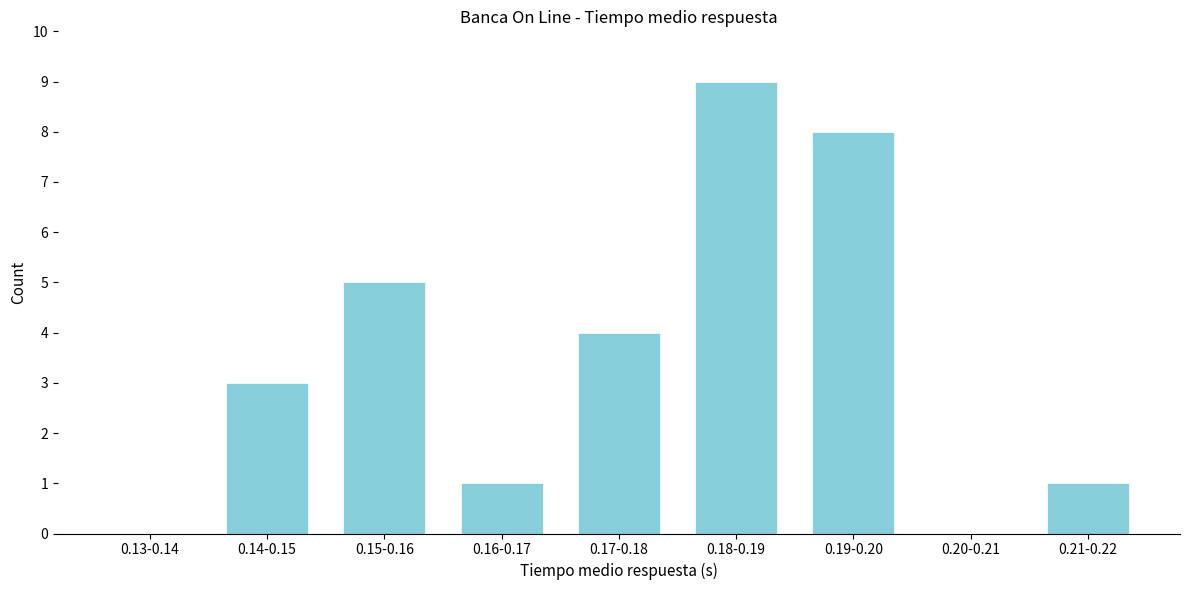

Reading left to right, extract all data points from this chart.

0.13-0.14=0	0.14-0.15=3	0.15-0.16=5	0.16-0.17=1	0.17-0.18=4	0.18-0.19=9	0.19-0.20=8	0.20-0.21=0	0.21-0.22=1